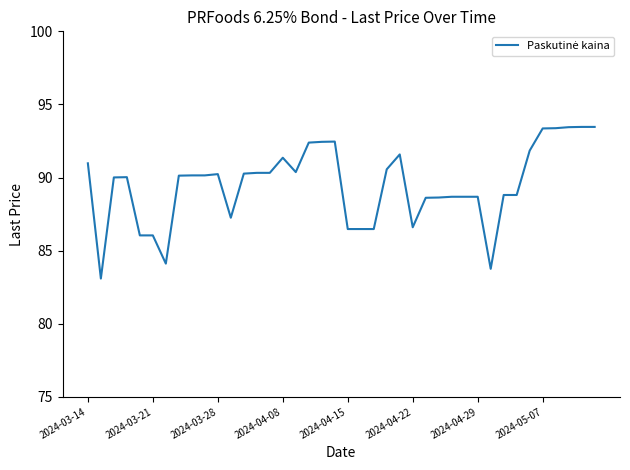

How many lines are shown in the chart?

1